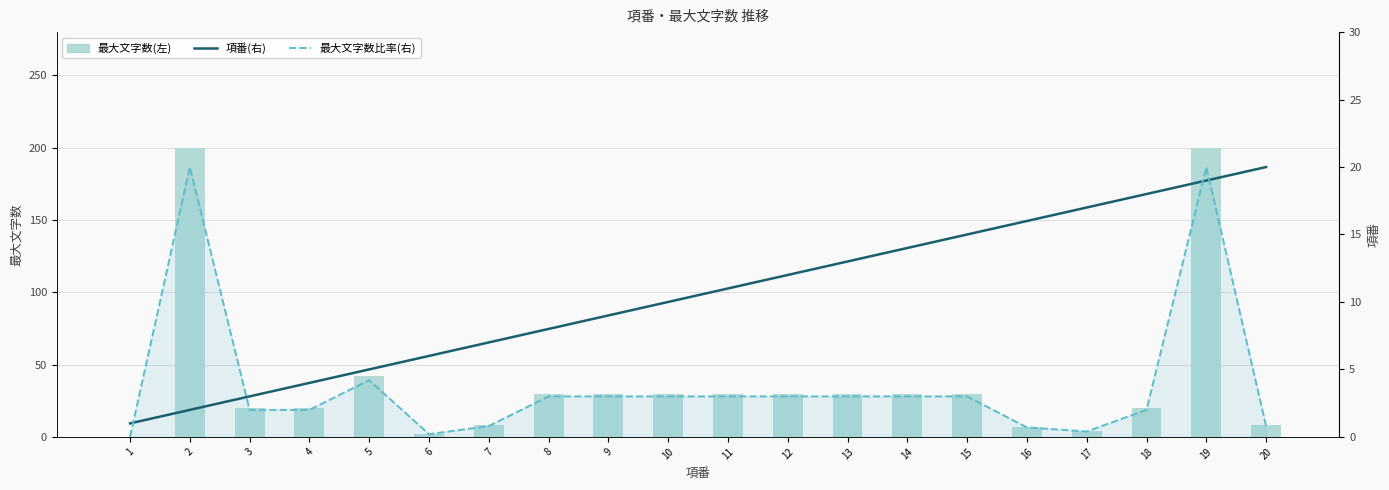

What is the difference between the highest and lowest values at 17?

16.6